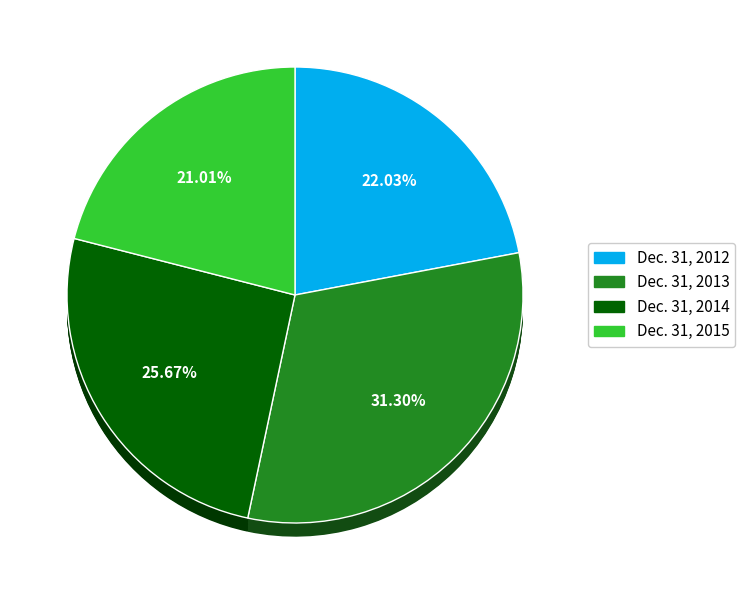

To the nearest percent, what portion does Dec. 31, 2013 represent?

31%